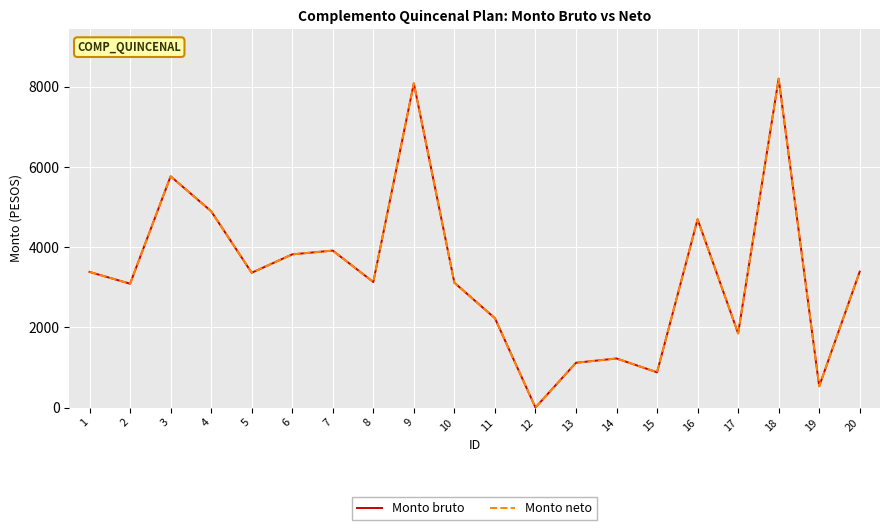

True or false: Monto neto has a value of 0.0 at 12.

True